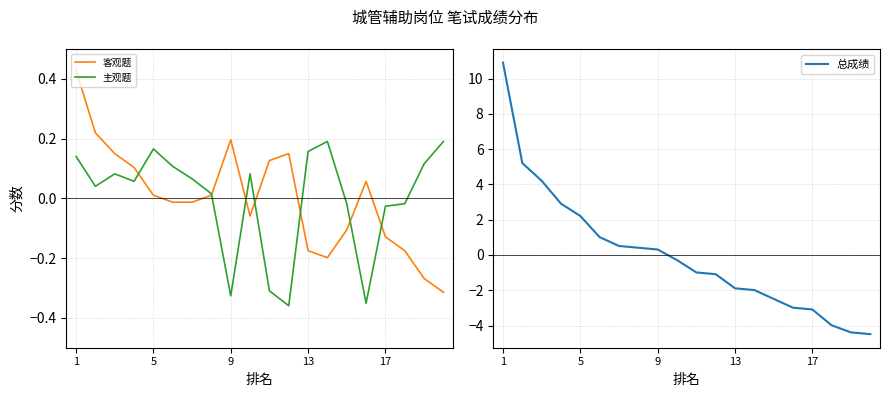

Which category has the lowest value across all series?

19